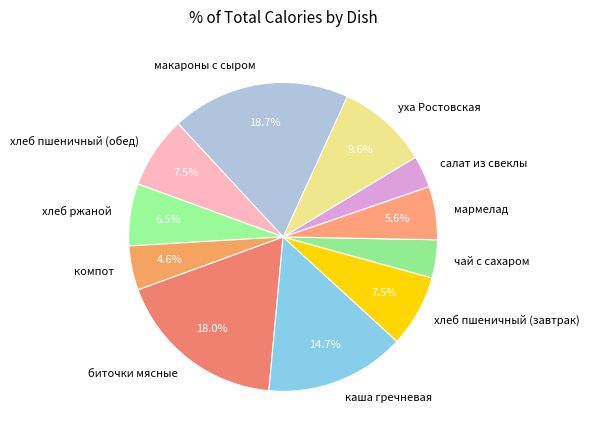

Combined, do макароны с сыром and уха Ростовская account for over 50%?

No